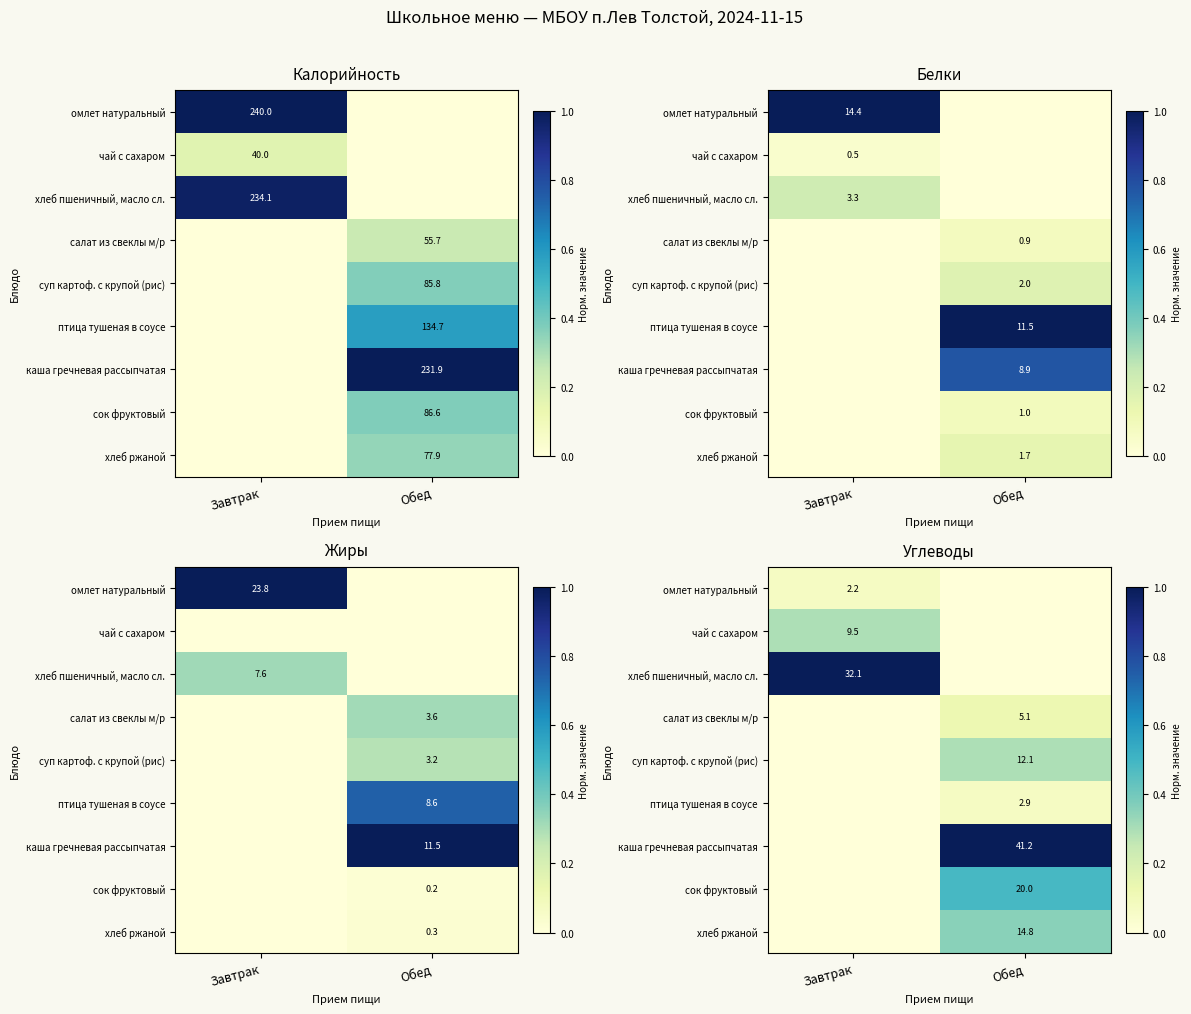

How many values in птица тушеная в соусе are above zero?

1